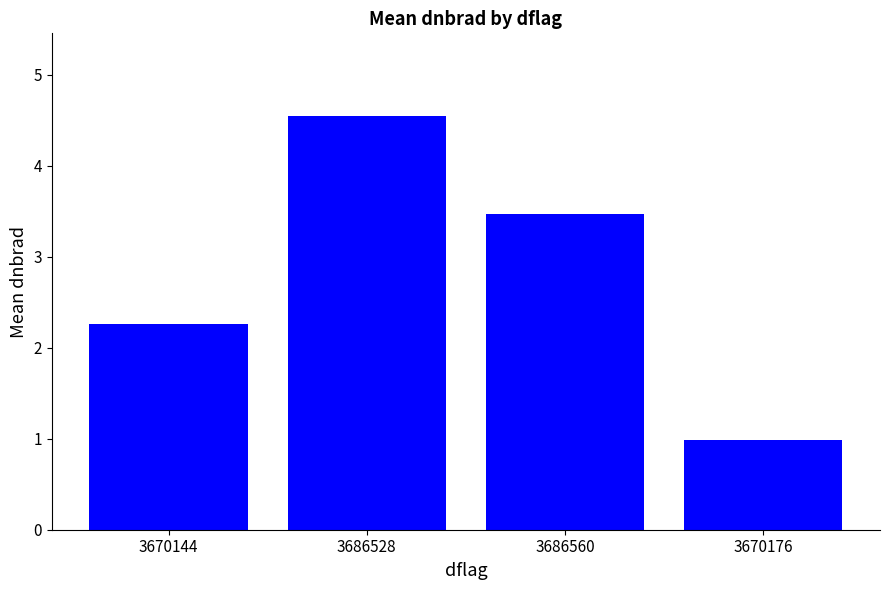

At which label is the value closest to 2?

3670144